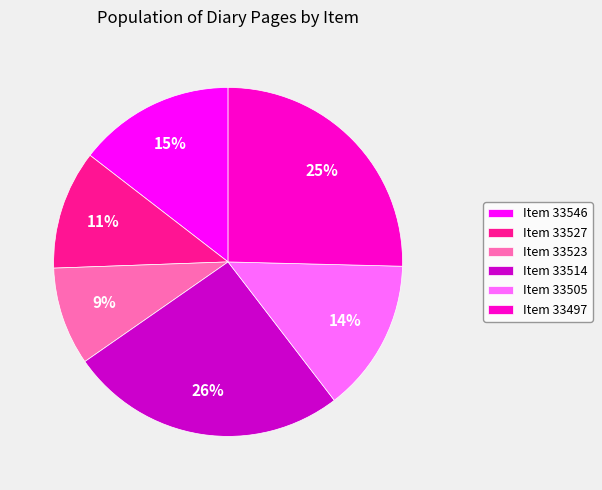

Count the number of slices in the pie.

6